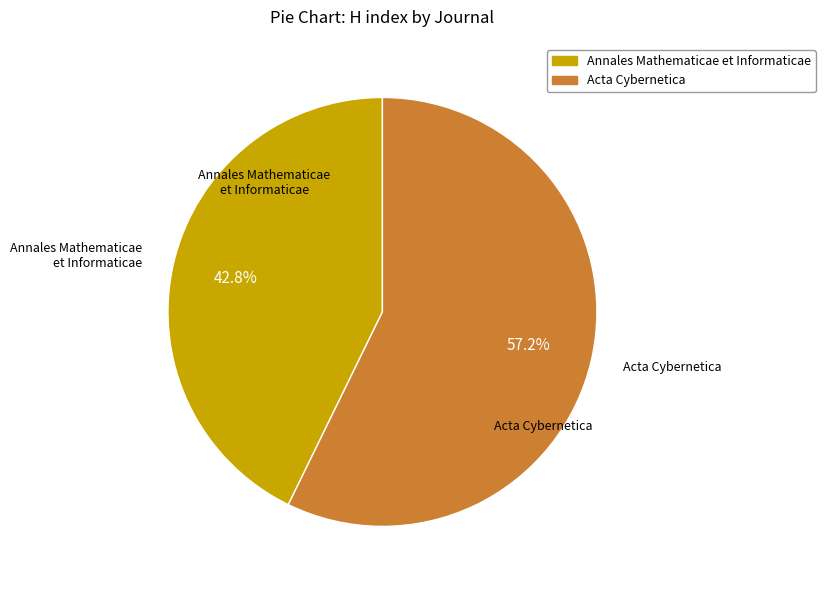

To the nearest percent, what is the combined percentage of Acta Cybernetica and Annales Mathematicae et Informaticae?

100%